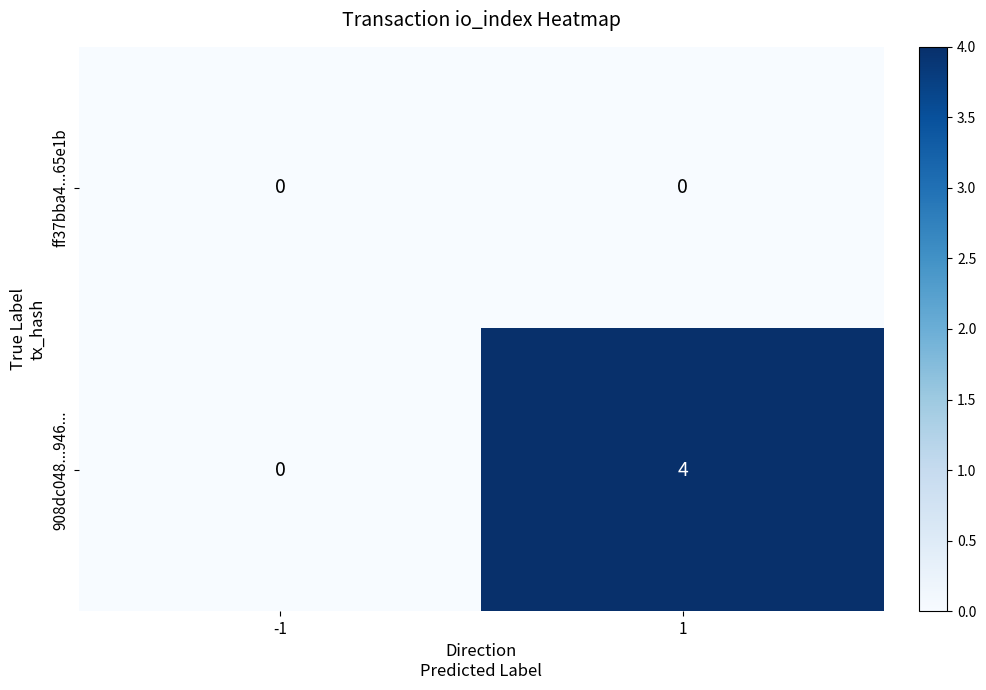

Reading right to left, extract all data points from this chart.

ff37bba4...65e1b: 0	0
908dc048...946...: 4	0